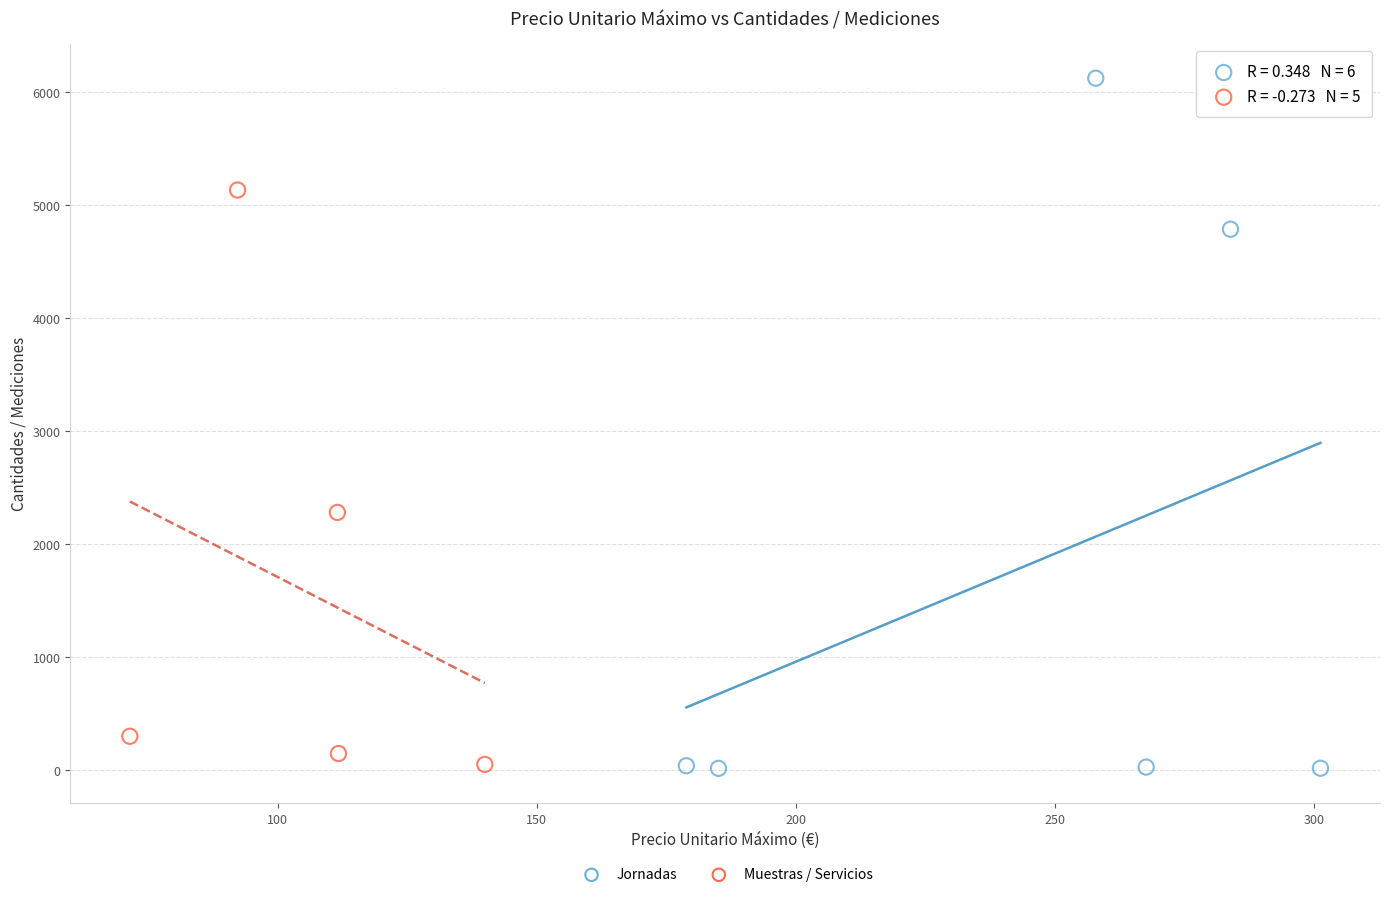

Which series reaches the maximum Y coordinate?

Jornadas